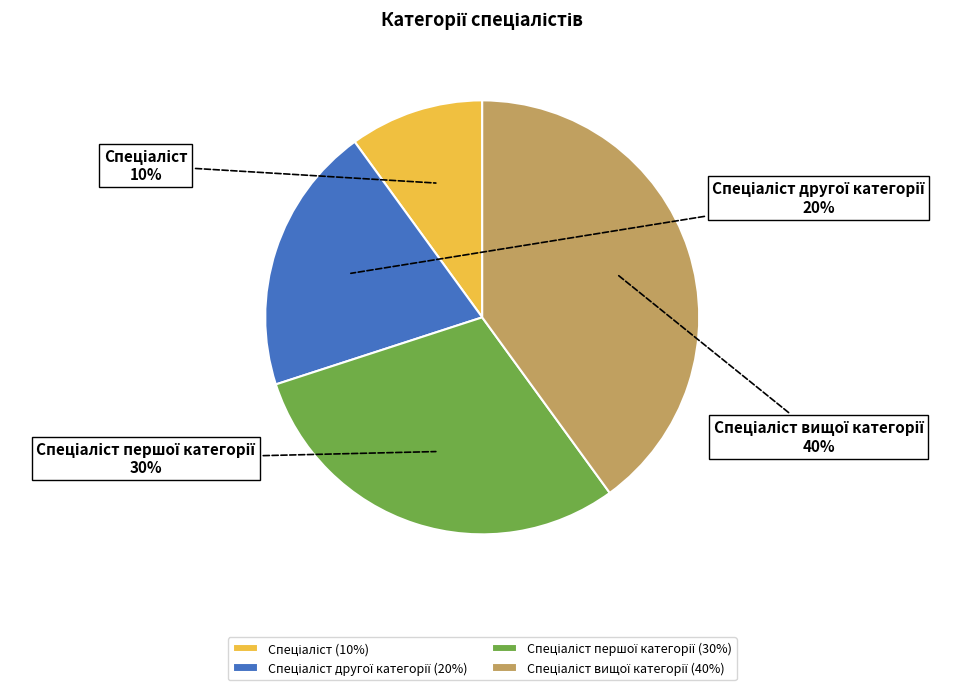

How many segments does this pie chart have?

4